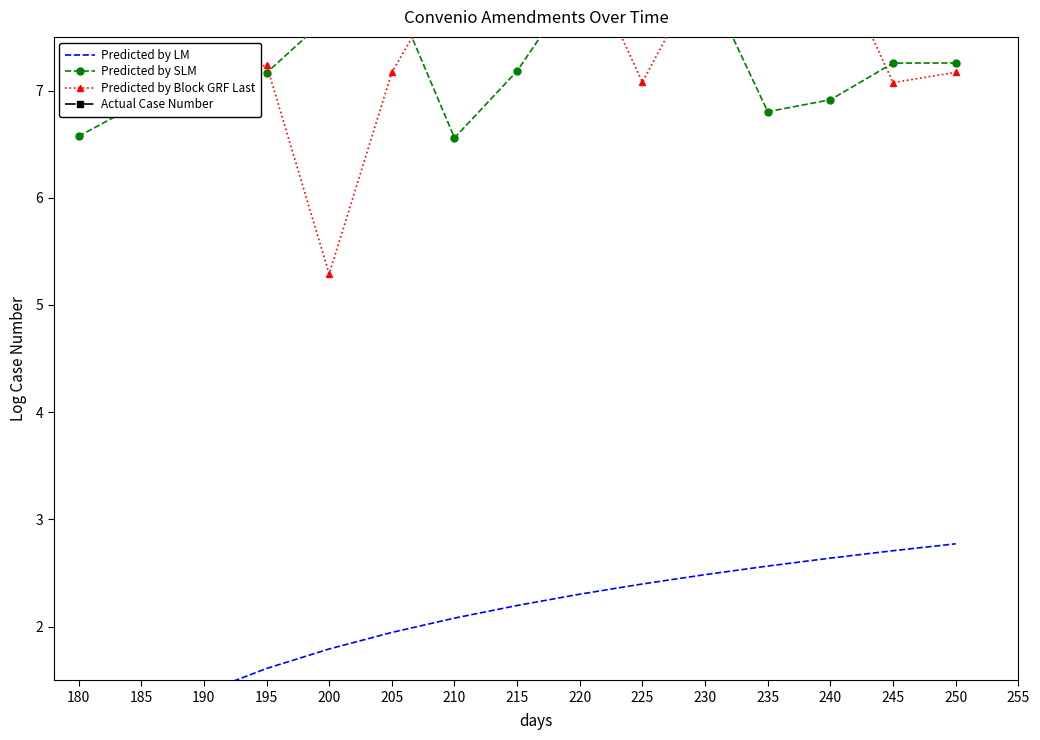

List the labels in order of Predicted by SLM value, largest first.

230, 225, 220, 205, 200, 250, 245, 190, 215, 195, 240, 185, 235, 180, 210